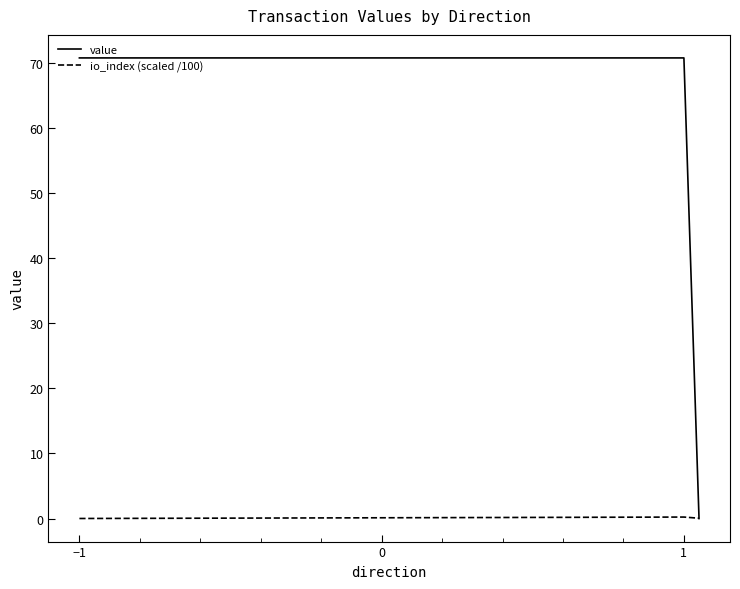

Which series has the largest range (max minus min)?

value